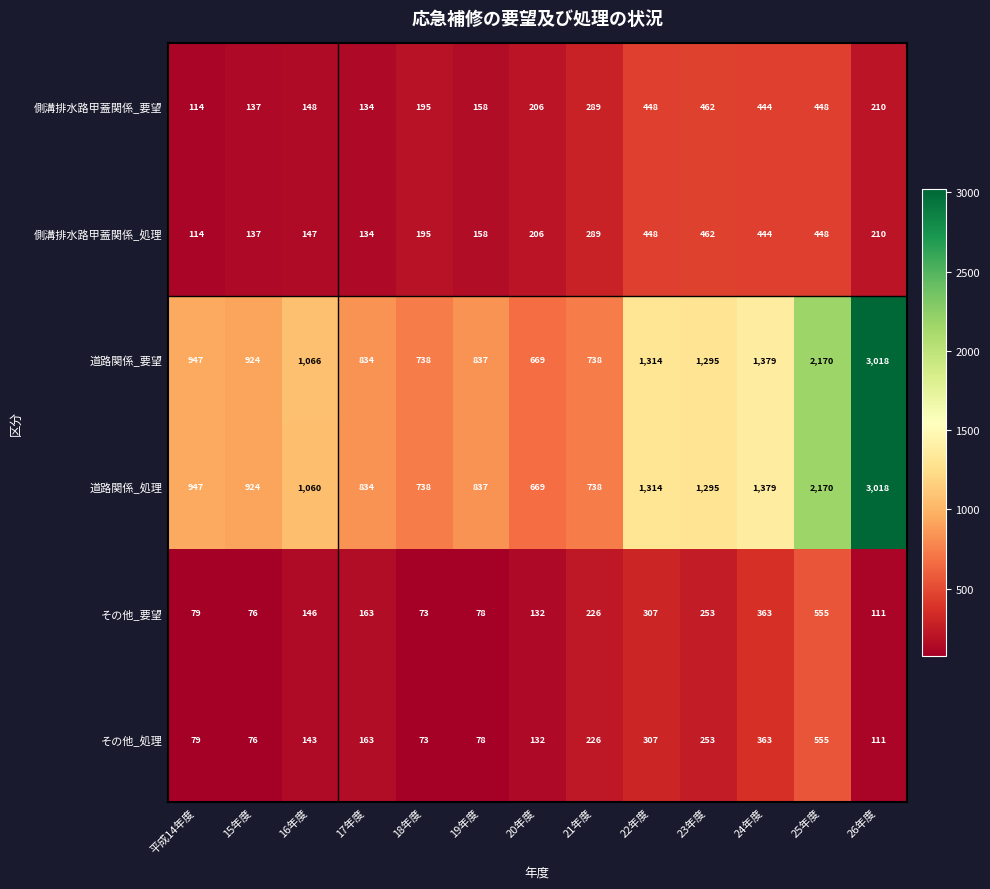

Which series changed the most between 平成14年度 and 16年度?

道路関係_要望